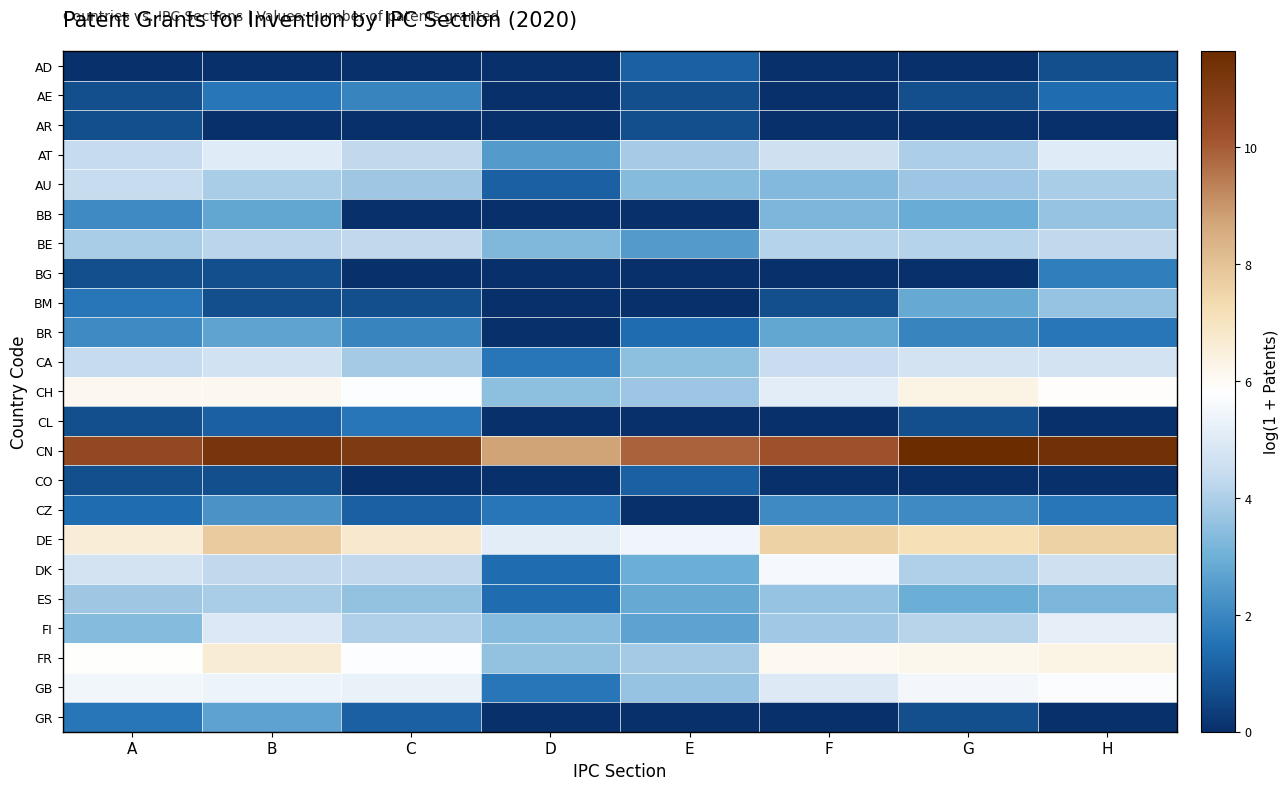

At which category is the sum across all series the highest?

B